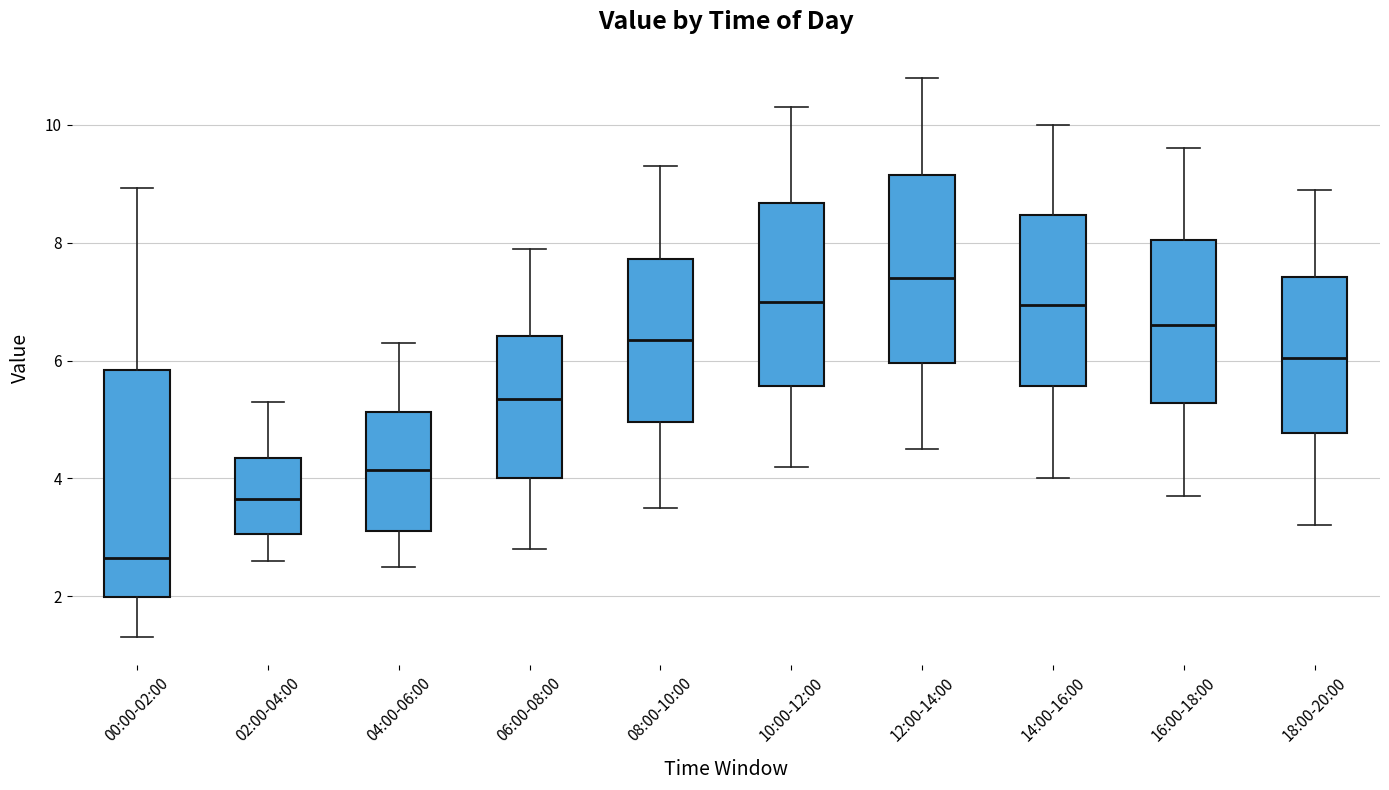

Where does the lower whisker of the box for 10:00-12:00 end on the y-axis? The values are not printed on the chart, so give them approximately, as read against the axis.

4.2